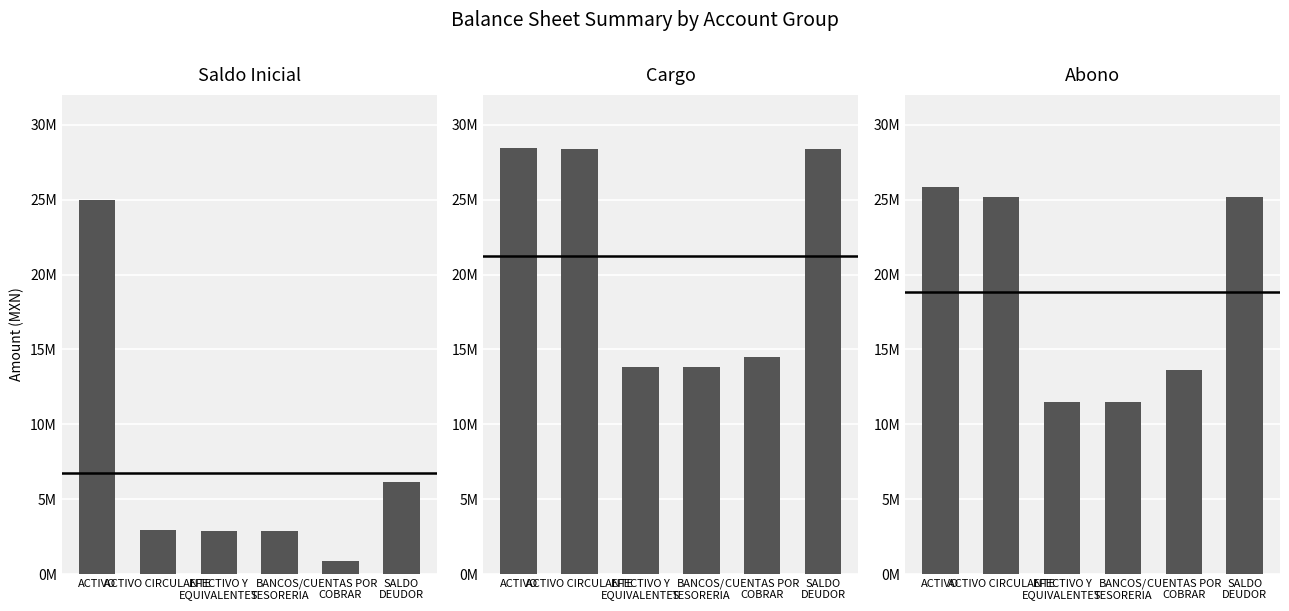

What is the total value across all series at BANCOS/
TESORERIA?

28228645.9